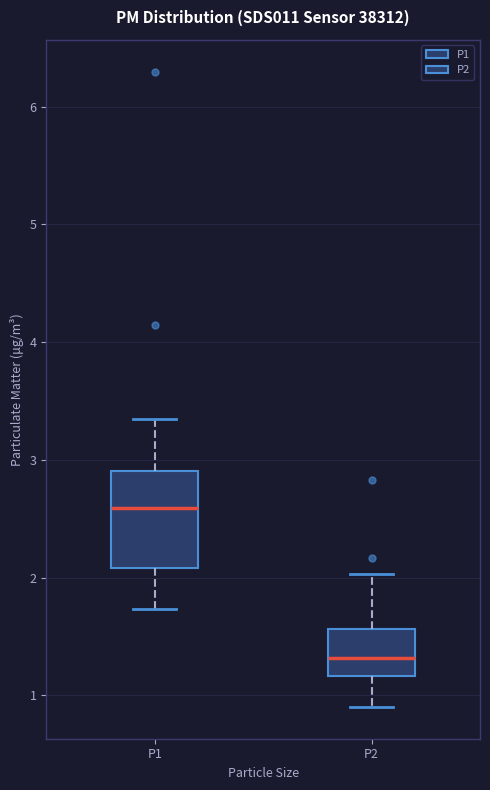

Which box is the tallest, from its lower edge to its upper edge?

P1